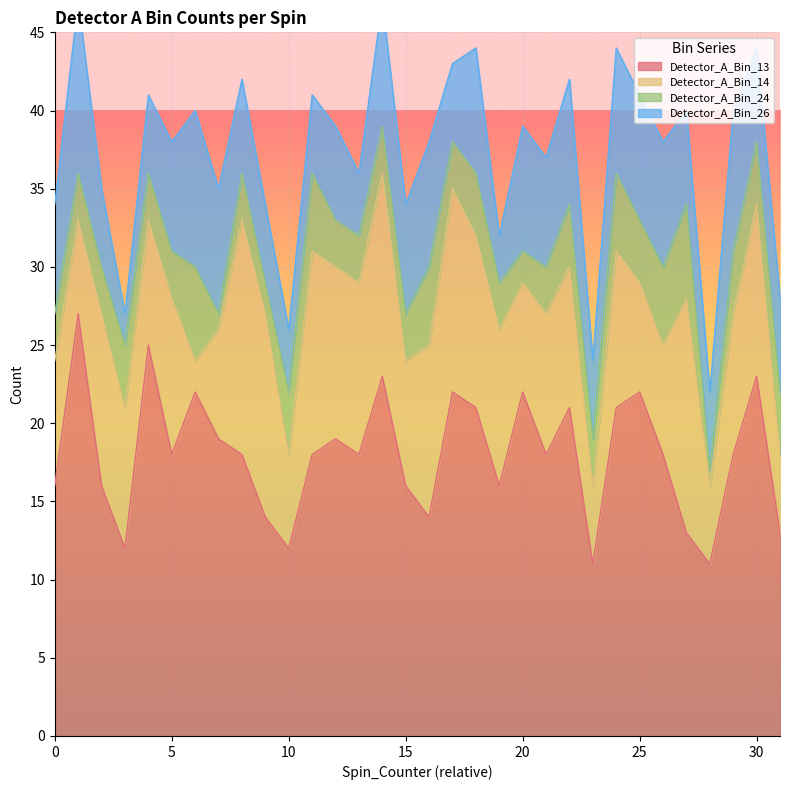

Is it true that Detector_A_Bin_24 equals 4 at 19?

False